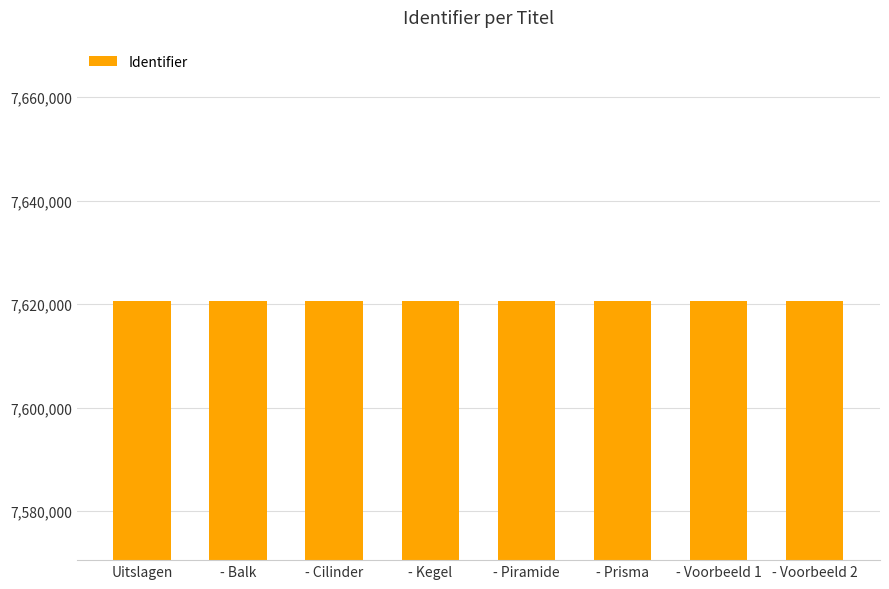

What is the label of the 6th bar from the left?

- Prisma